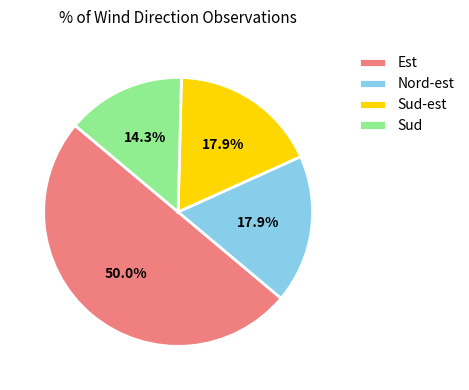

Does Sud account for over 50% of the chart?

No